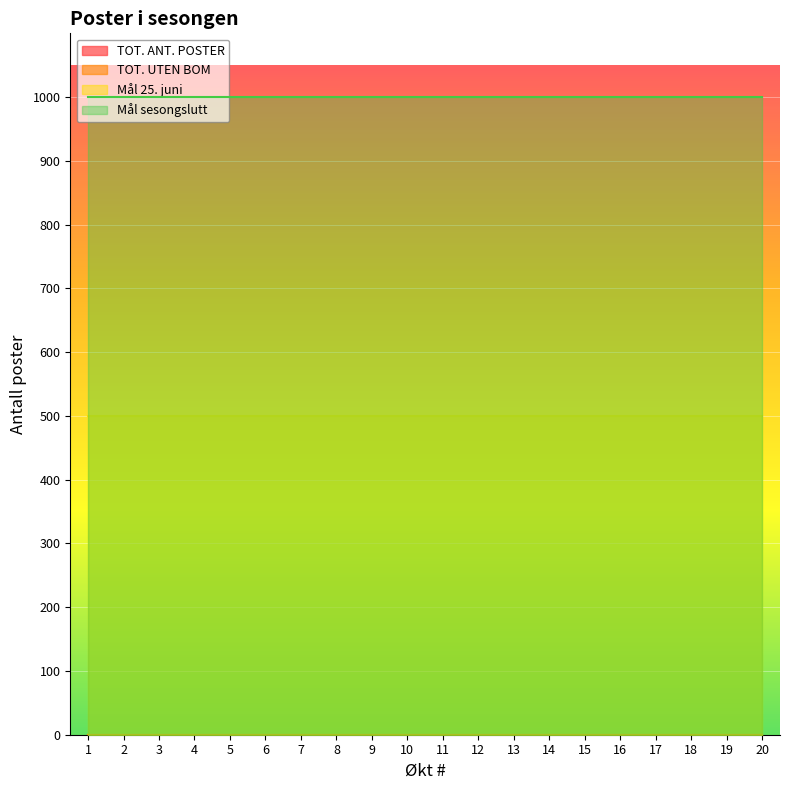

True or false: TOT. ANT. POSTER has more than 0 points higher than both neighbors.

False